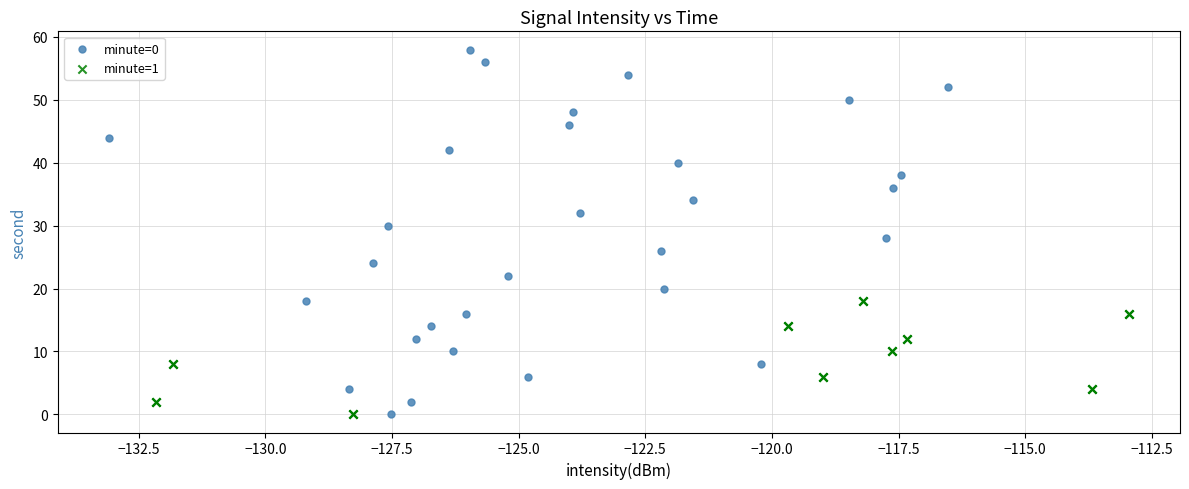

Which series contains the highest Y value?

minute=0